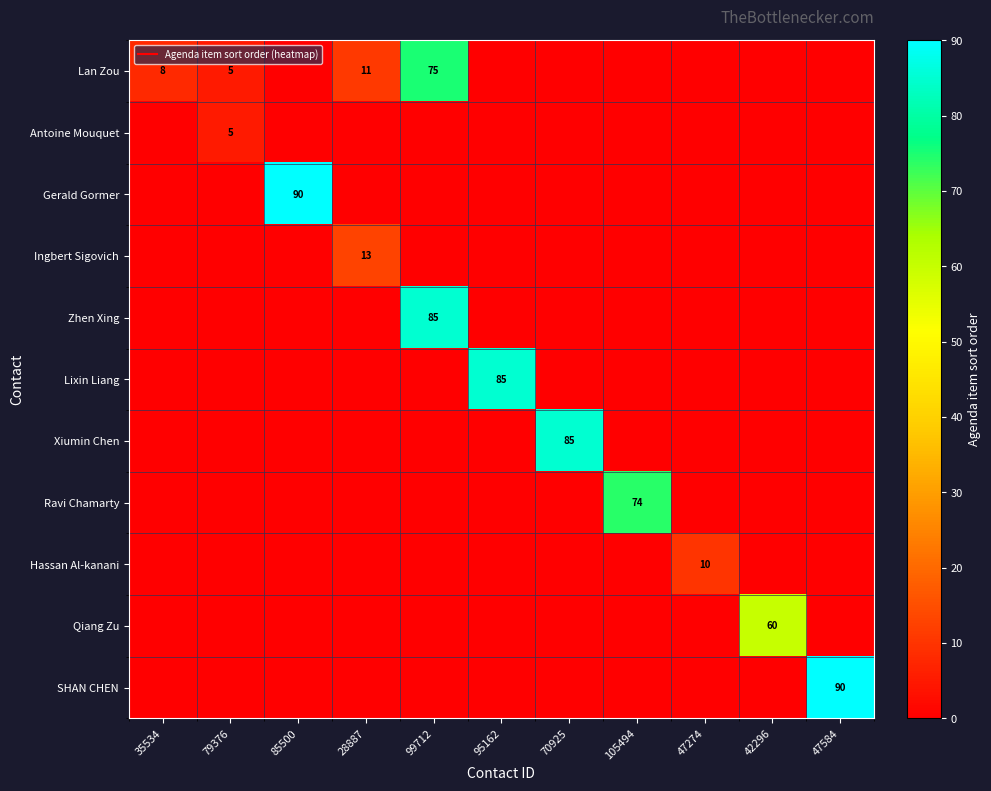

Which series has the widest spread of values?

Gerald Gormer